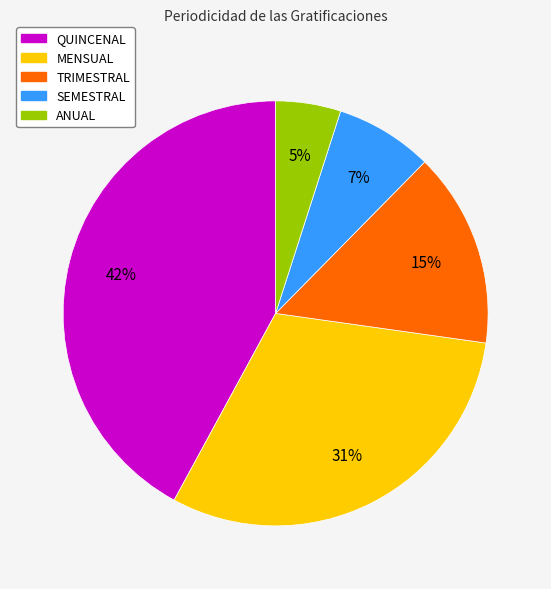

To the nearest percent, what percentage of the pie is TRIMESTRAL?

15%